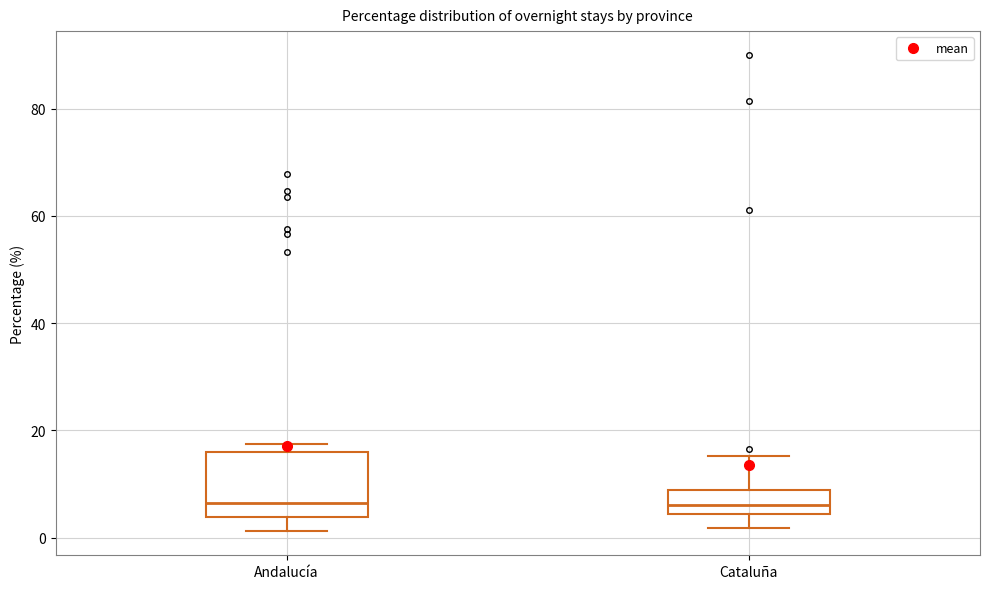

Reading left to right, transcribe this box plot: for each box, give where its median line is, the range the box spans, and where its two whiskers end, as read against the y-axis. The values are not printed on the chart, so give them approximately, as read against the axis.

Andalucía: median 6, box 4 to 16, whiskers 2 to 18
Cataluña: median 6, box 4 to 8, whiskers 2 to 16